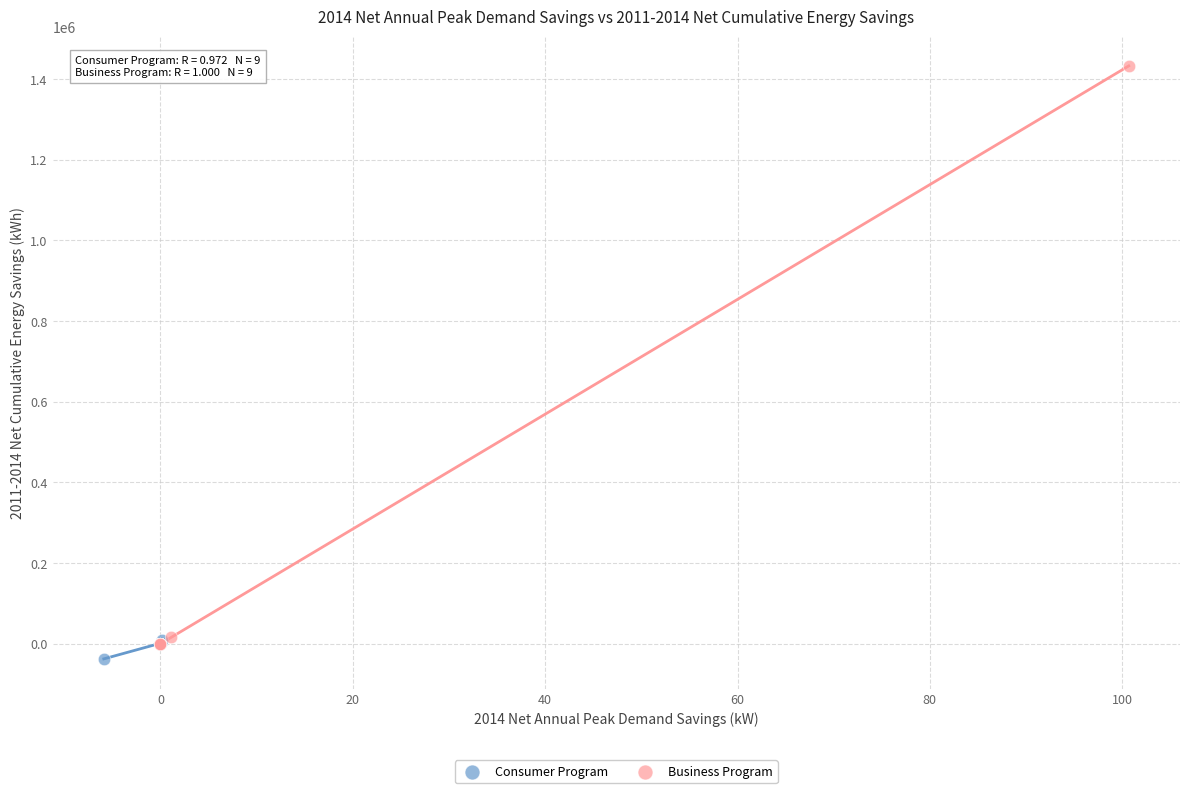

Which series contains the lowest Y value?

Consumer Program